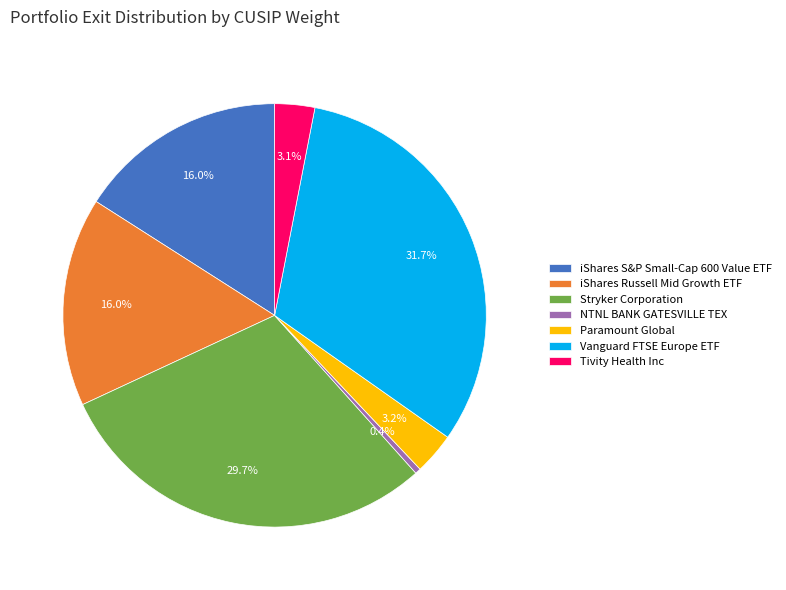

How many segments does this pie chart have?

7